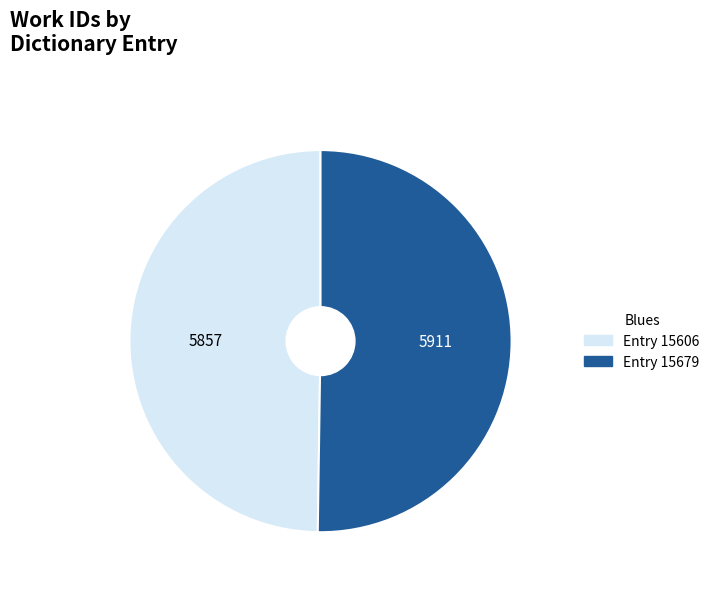

To the nearest percent, what is the average slice percentage?

50%